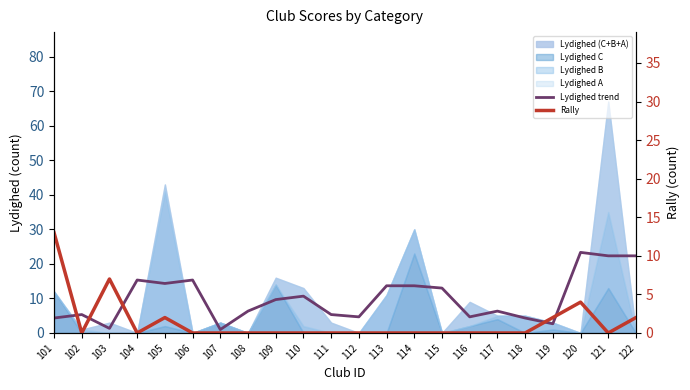

Does the chart have visible grid lines?

No